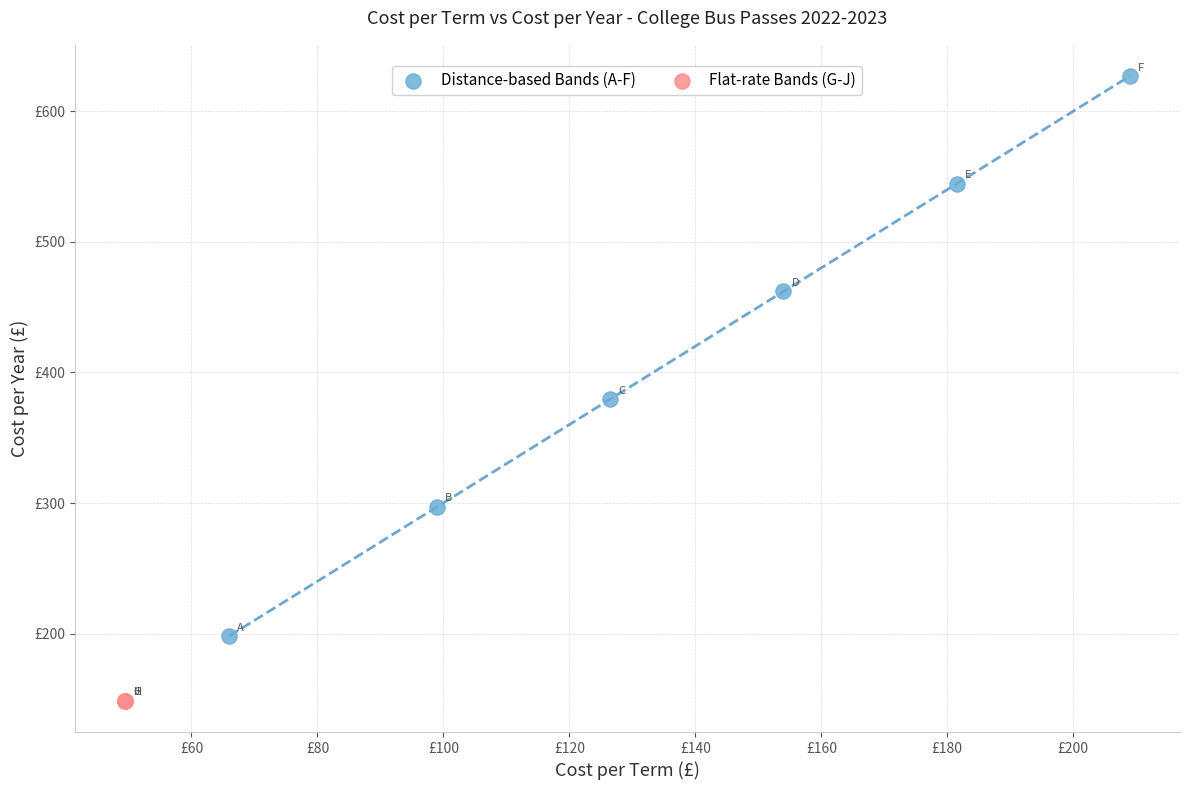

Which series contains the highest Y value?

Distance-based Bands (A-F)